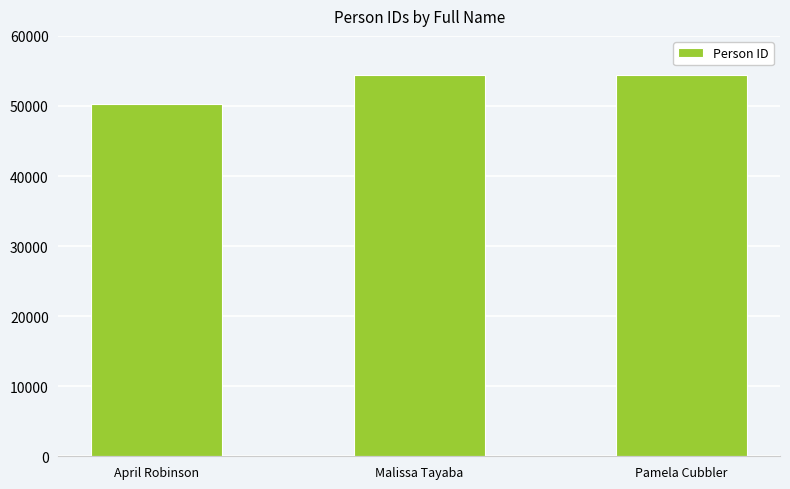

What is the greatest value displayed?

54356